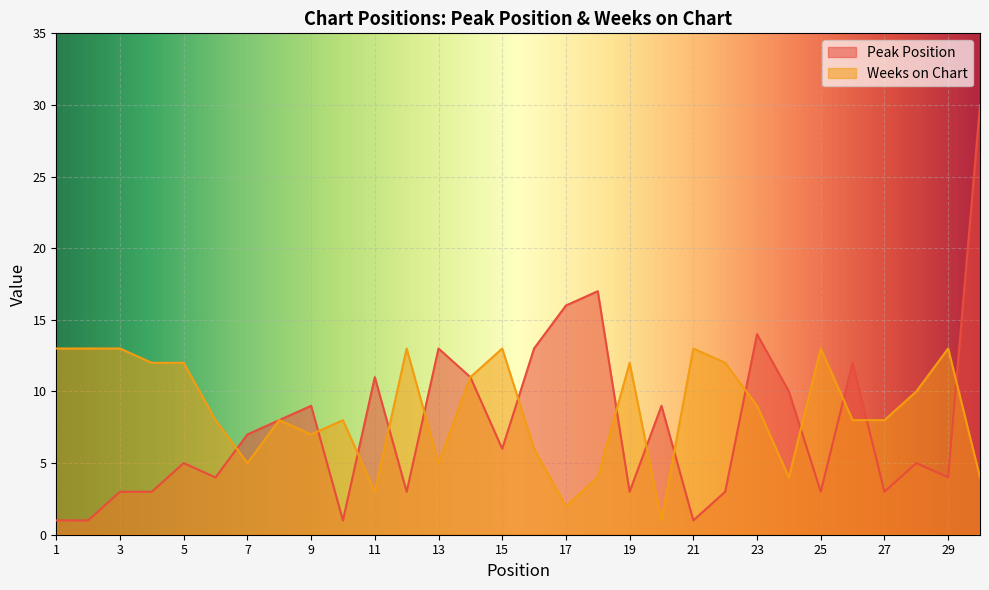

Rank the categories by Weeks on Chart value from highest to lowest.

1, 2, 3, 12, 15, 21, 25, 29, 4, 5, 19, 22, 14, 28, 23, 6, 8, 10, 26, 27, 9, 16, 7, 13, 18, 24, 30, 11, 17, 20